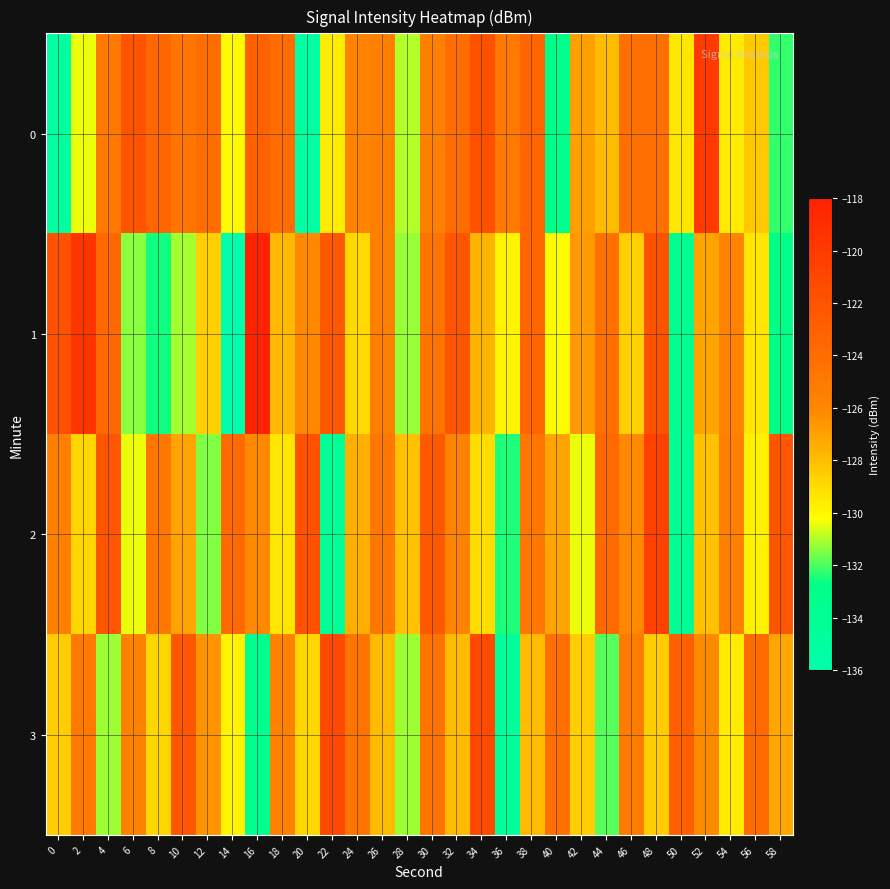

Between 24 and 12, which is larger?

12